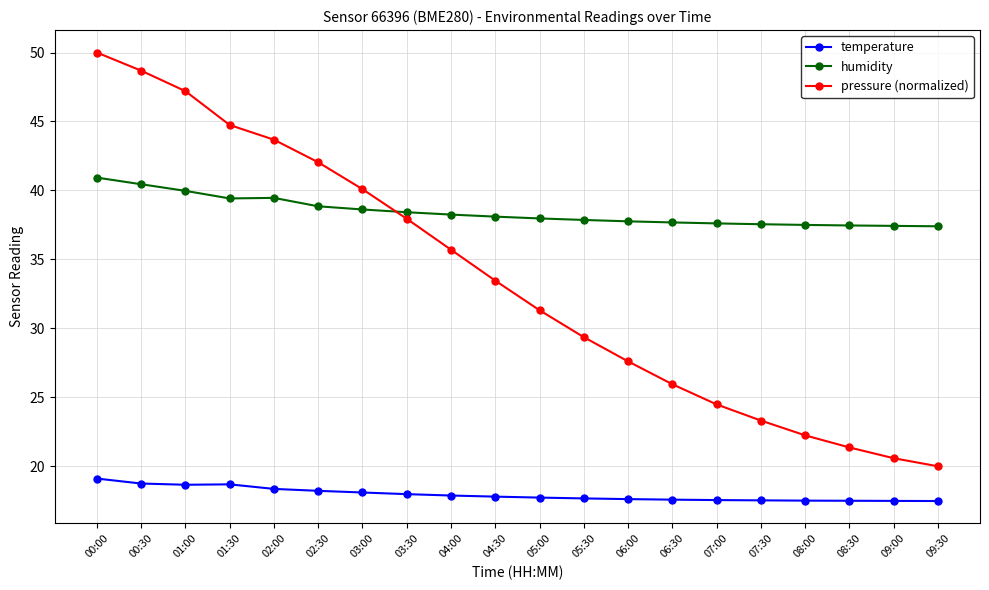

Between 02:00 and 06:00, which series saw the biggest shift?

pressure (normalized)